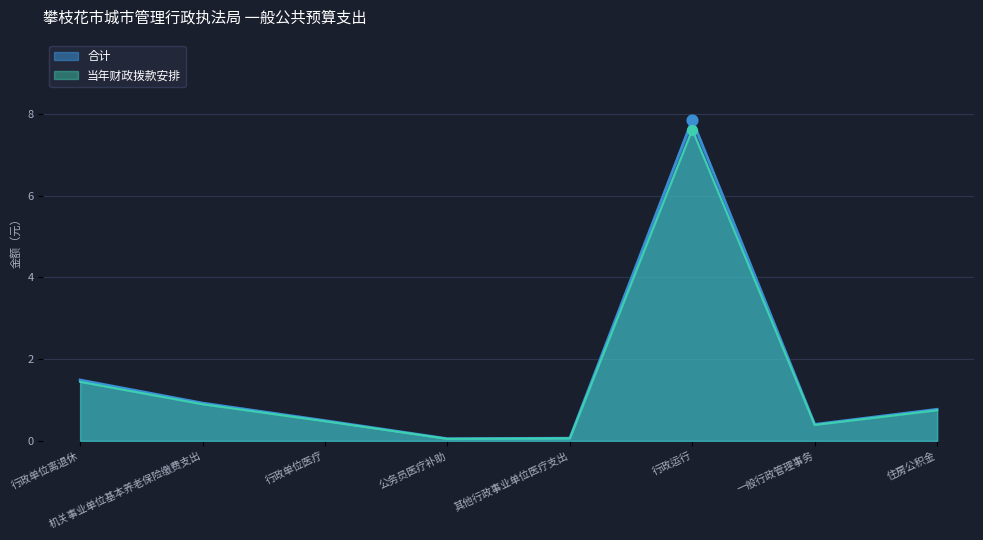

Which series reaches the maximum Y coordinate?

合计